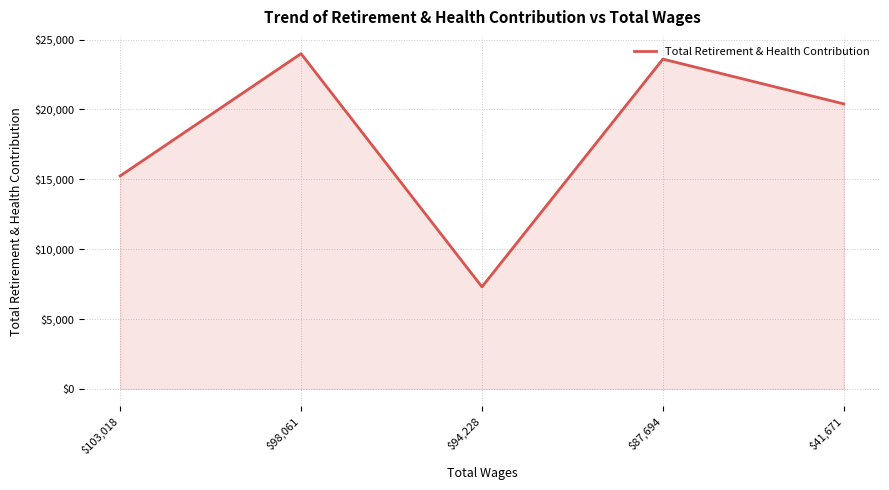

What is the average value?

18110